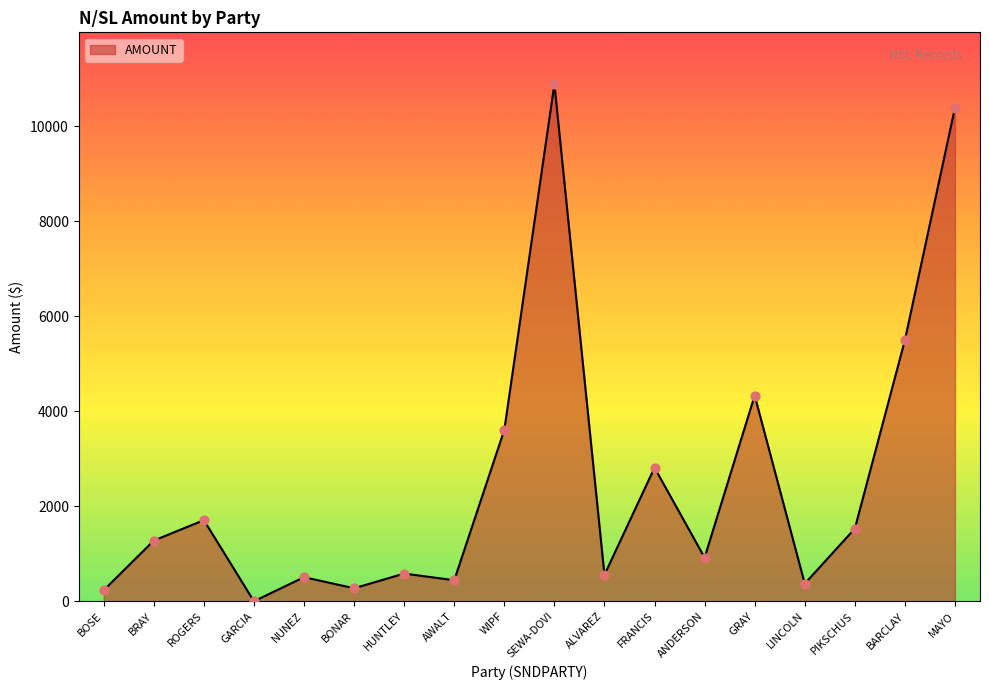

Which has a higher value, MAYO or GARCIA?

MAYO